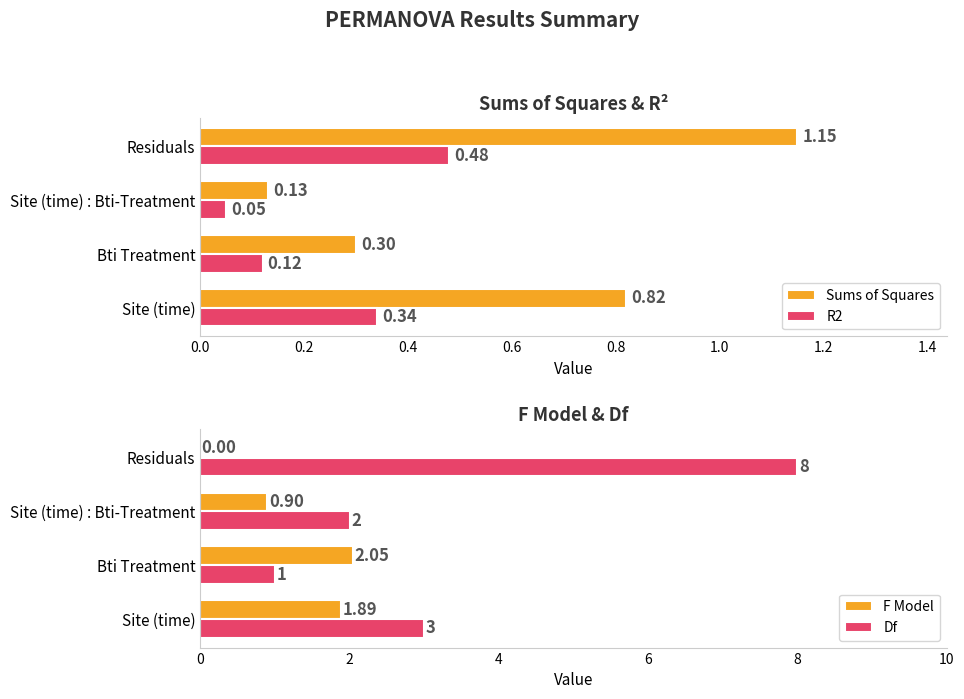

What is the value of the Sums of Squares bar at the 2nd from the left?

0.3